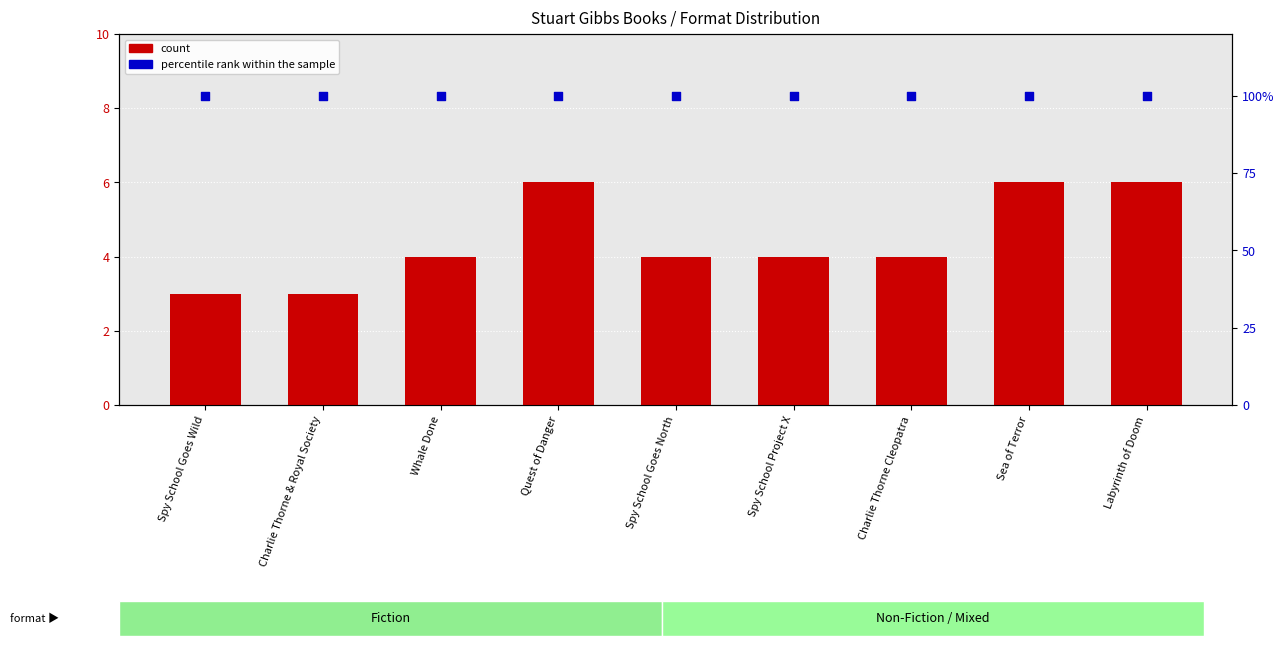

Which series contains the highest Y value?

percentile rank within the sample